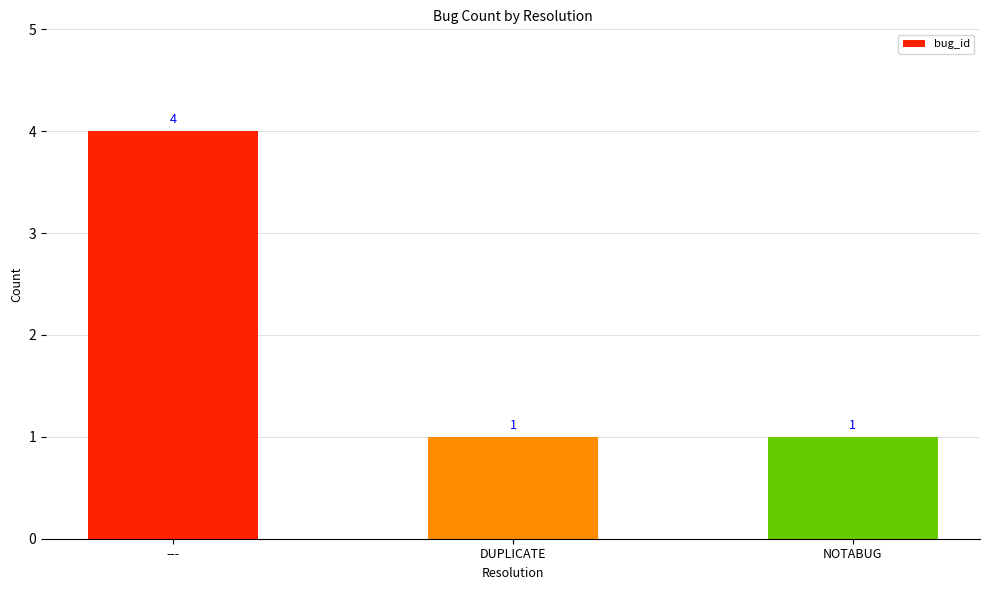

What is the label of the 1st bar from the right?

NOTABUG